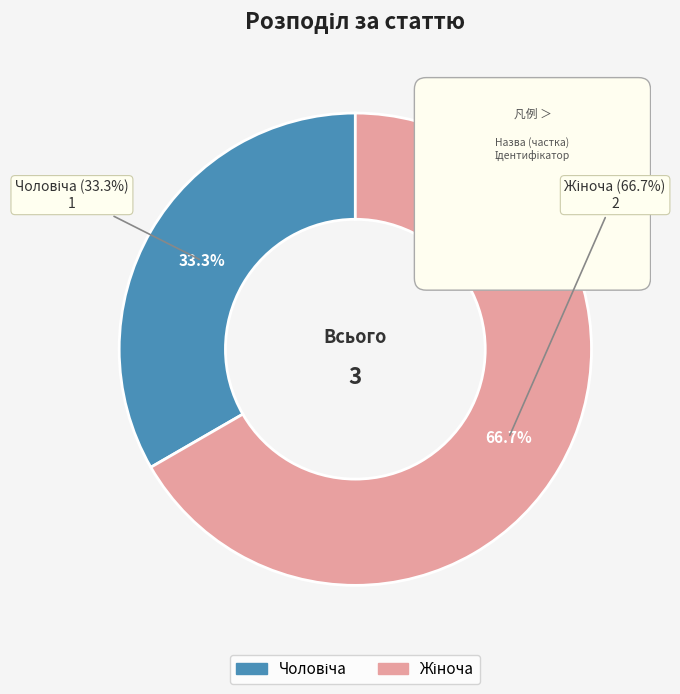

Does Жіноча account for over 50% of the chart?

Yes